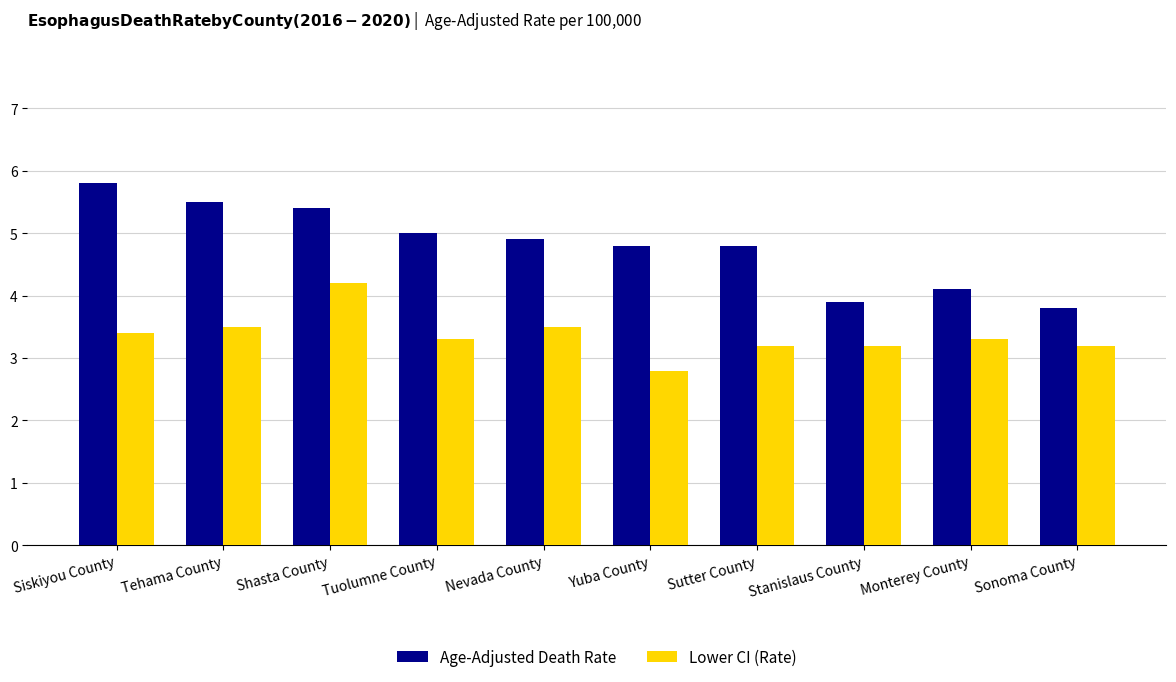

Rank the series at Sutter County from lowest to highest value.

Lower CI (Rate), Age-Adjusted Death Rate